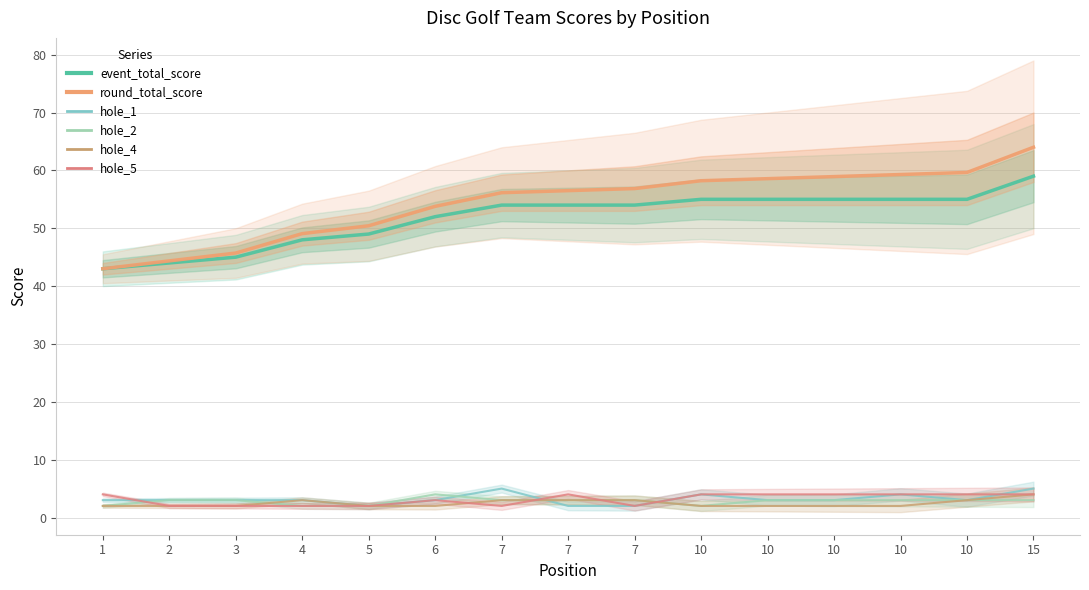

Is it true that hole_4 equals 0.5 at 5?

False